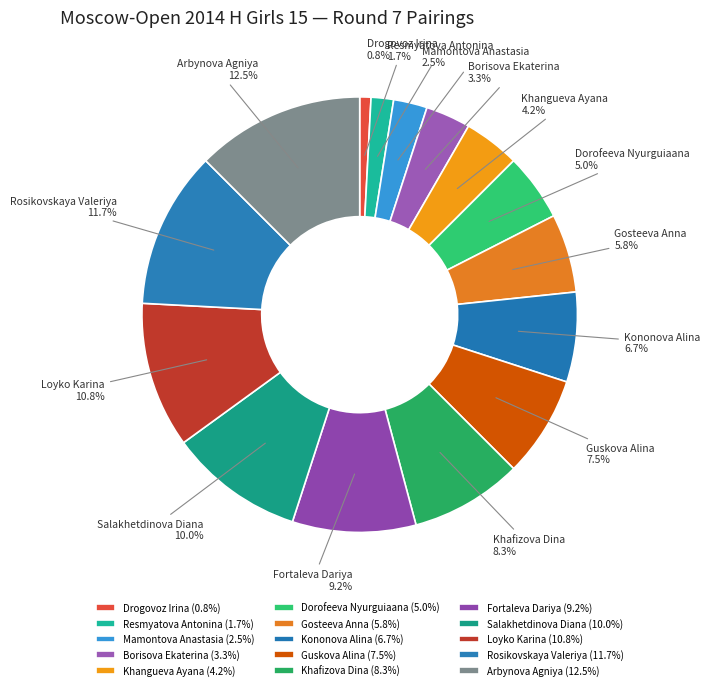

Is the sum of Gosteeva Anna and Salakhetdinova Diana greater than half?

No